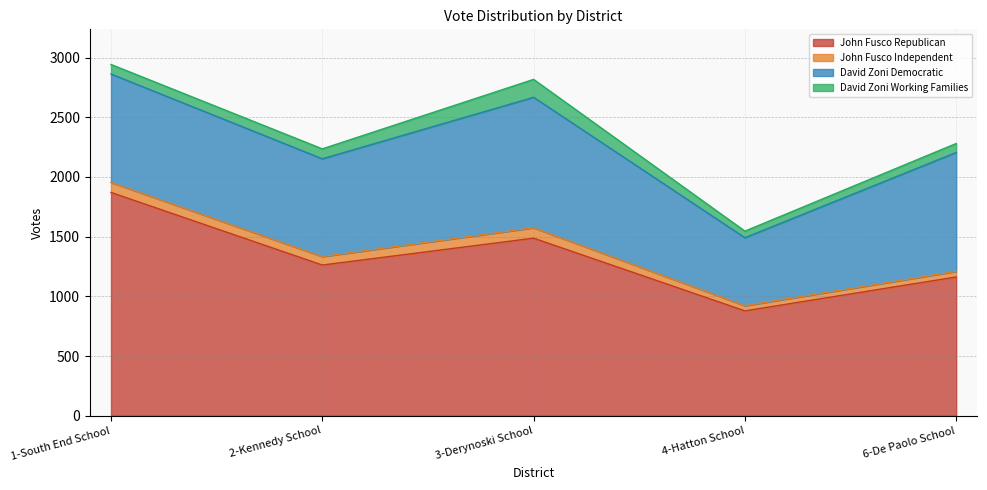

What position from the right is 1-South End School?

5